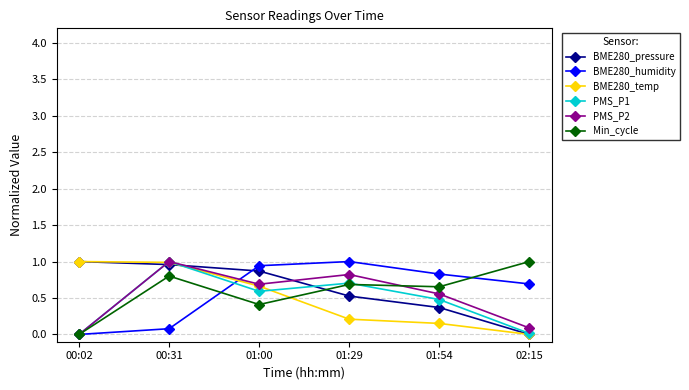

Where is BME280_temp nearest to the value 0?

02:15